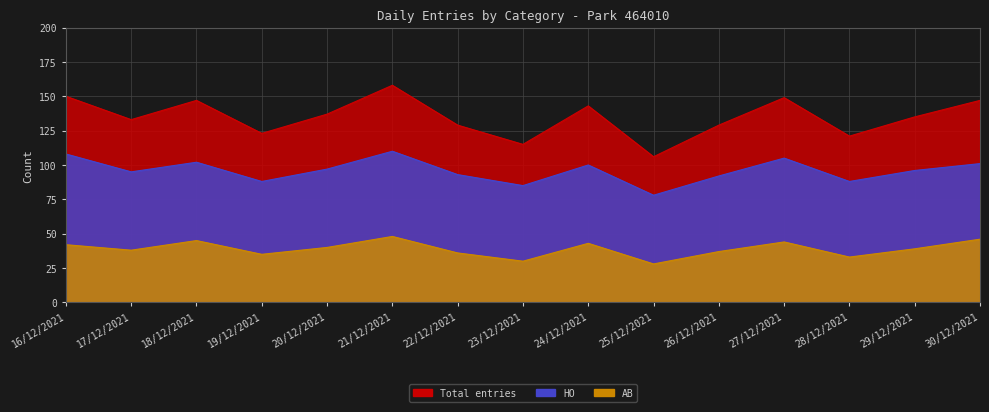

List the series in order of their peak value, highest first.

Total, HO, AB